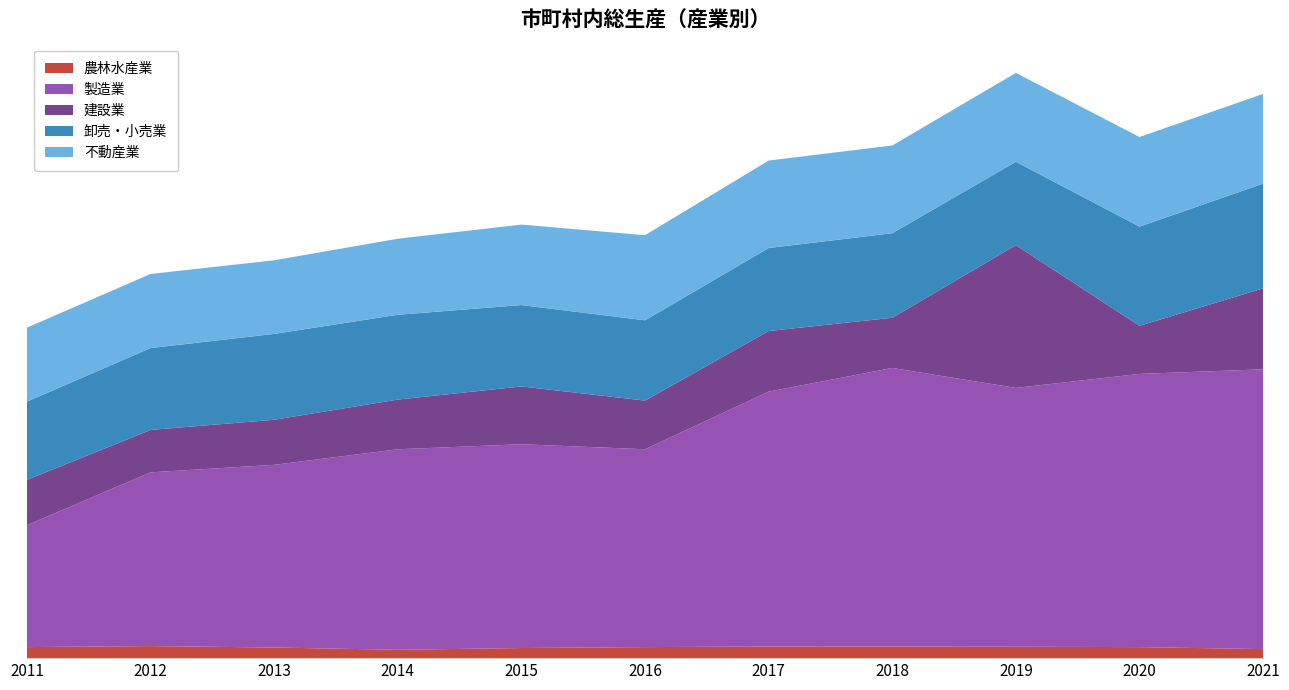

Reading left to right, what are all the values shown in this chart?

農林水産業: 5728	6274	5520	4333	5248	5730	6034	6060	5920	5728	4701
製造業: 63311	90210	94875	104131	105836	102747	132362	144635	134413	141883	145306
建設業: 23536	22023	23408	25821	30018	25273	31474	26083	74140	24986	42025
卸売・小売業: 40624	42533	44581	44041	42264	41691	43117	43889	43311	51503	54403
不動産業: 38433	38460	38228	39479	41791	44190	45414	45566	46133	46510	46597